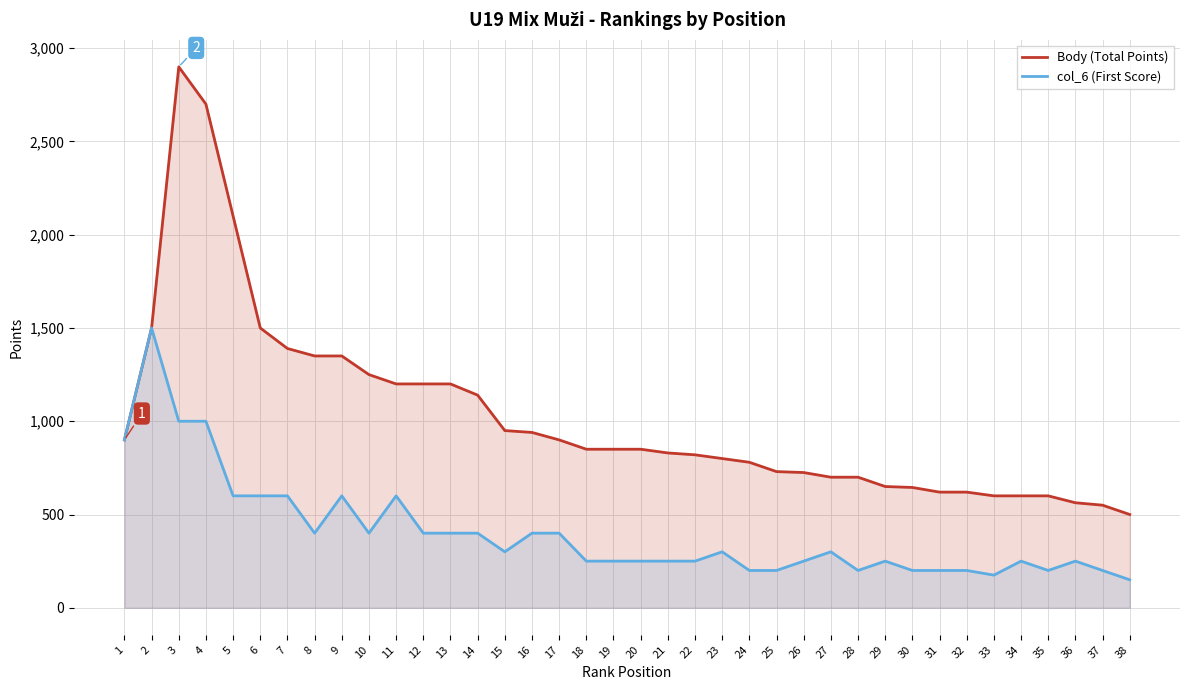

True or false: Body (Total Points) and col_6 (First Score) cross at least once.

False